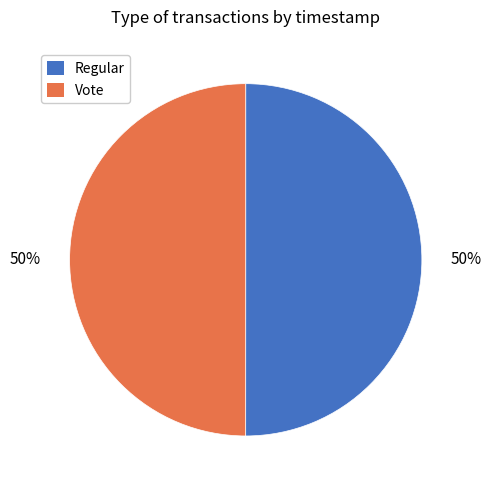

Combined, do Vote and Regular account for over 50%?

Yes